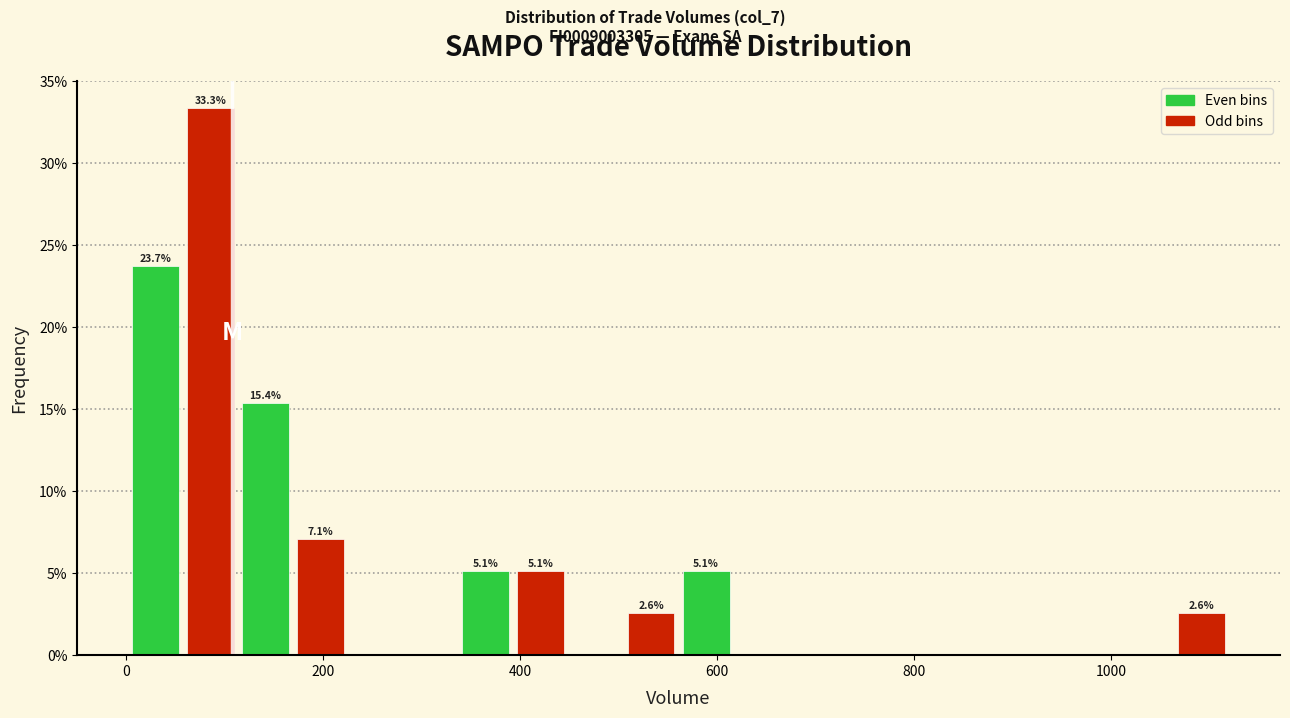

Read against the x-axis, roughly where is the centre of the tallest bar?

80